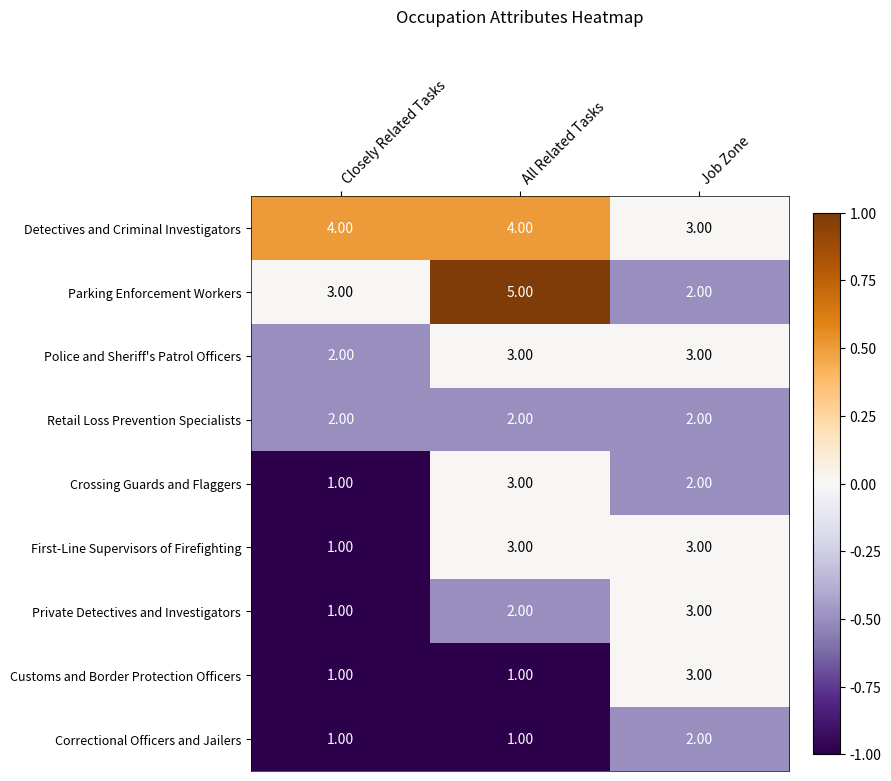

Which series changed the most between All Related Tasks and Job Zone?

Parking Enforcement Workers